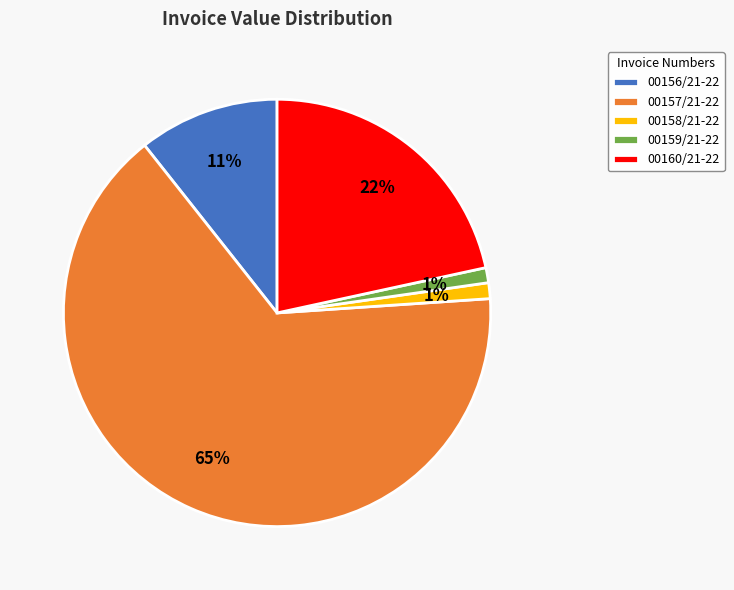

To the nearest percent, what is the combined percentage of 00160/21-22 and 00158/21-22?

23%